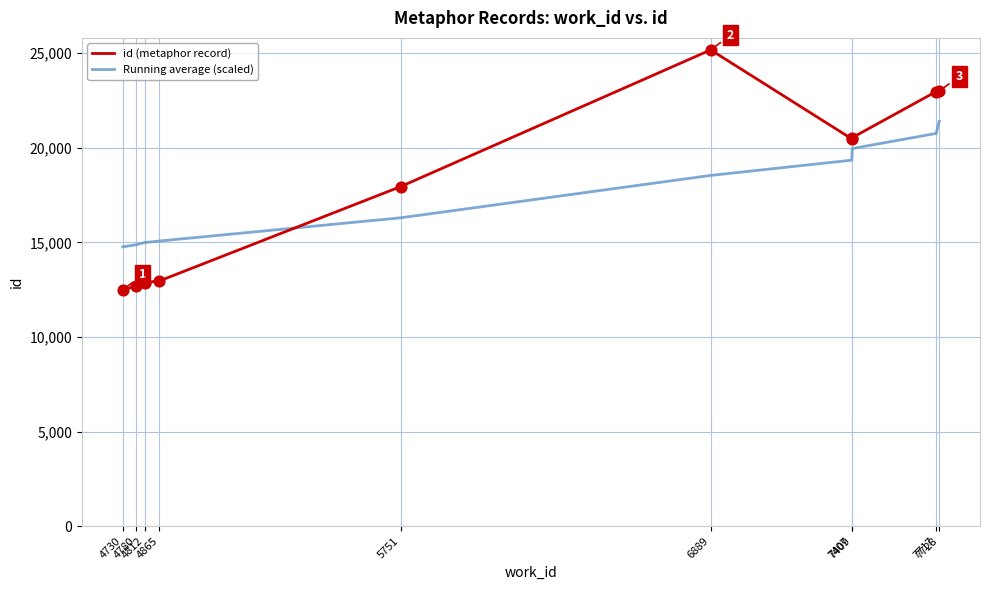

Rank the series by their maximum value, from lowest to highest.

Running average (scaled), id (metaphor record)